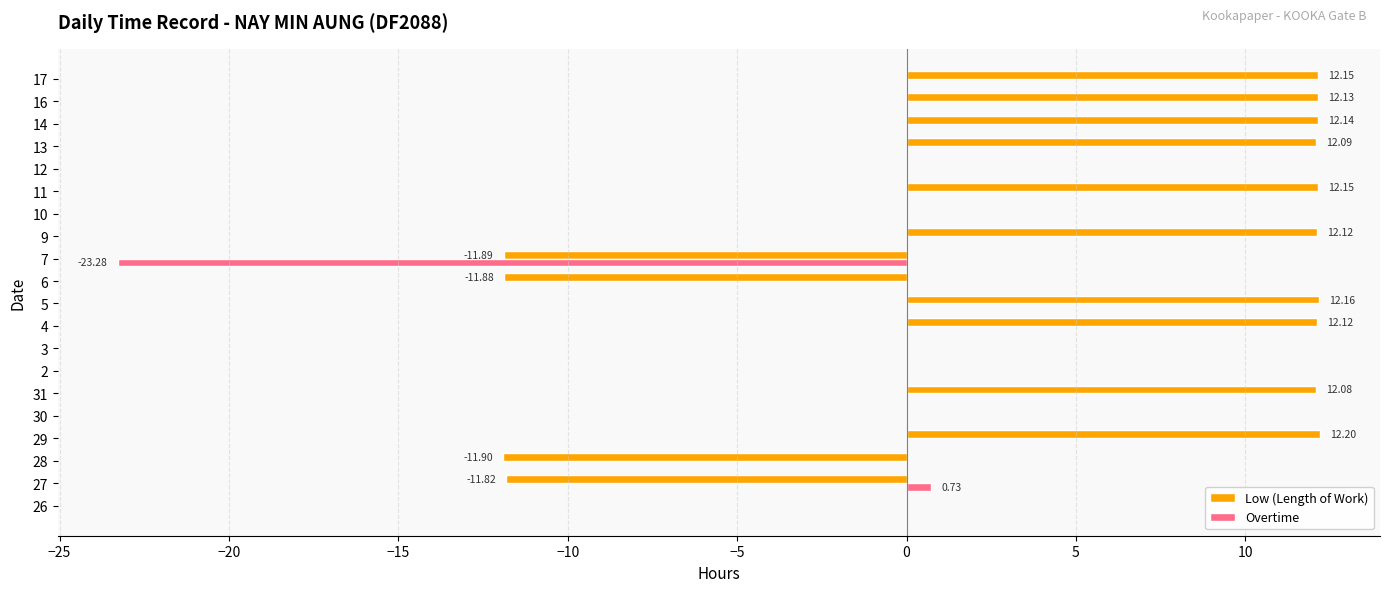

Which series has the largest total across all categories?

Low (Length of Work)